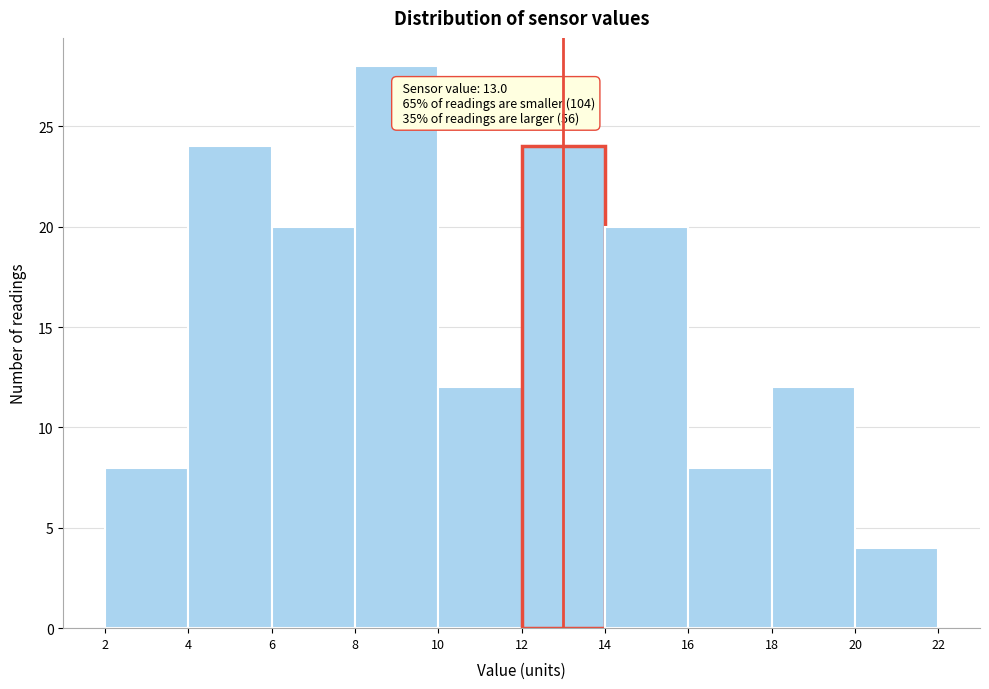

Over which range of the x-axis is the bar tallest?

8 to 10